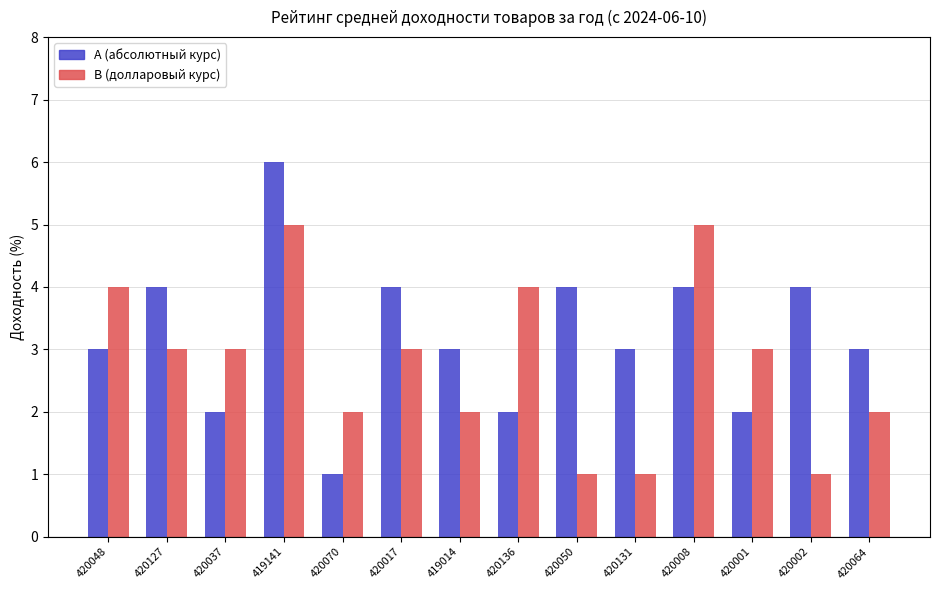

What is the difference between the second highest and second lowest values in the Α (абсолютный курс) series?

2